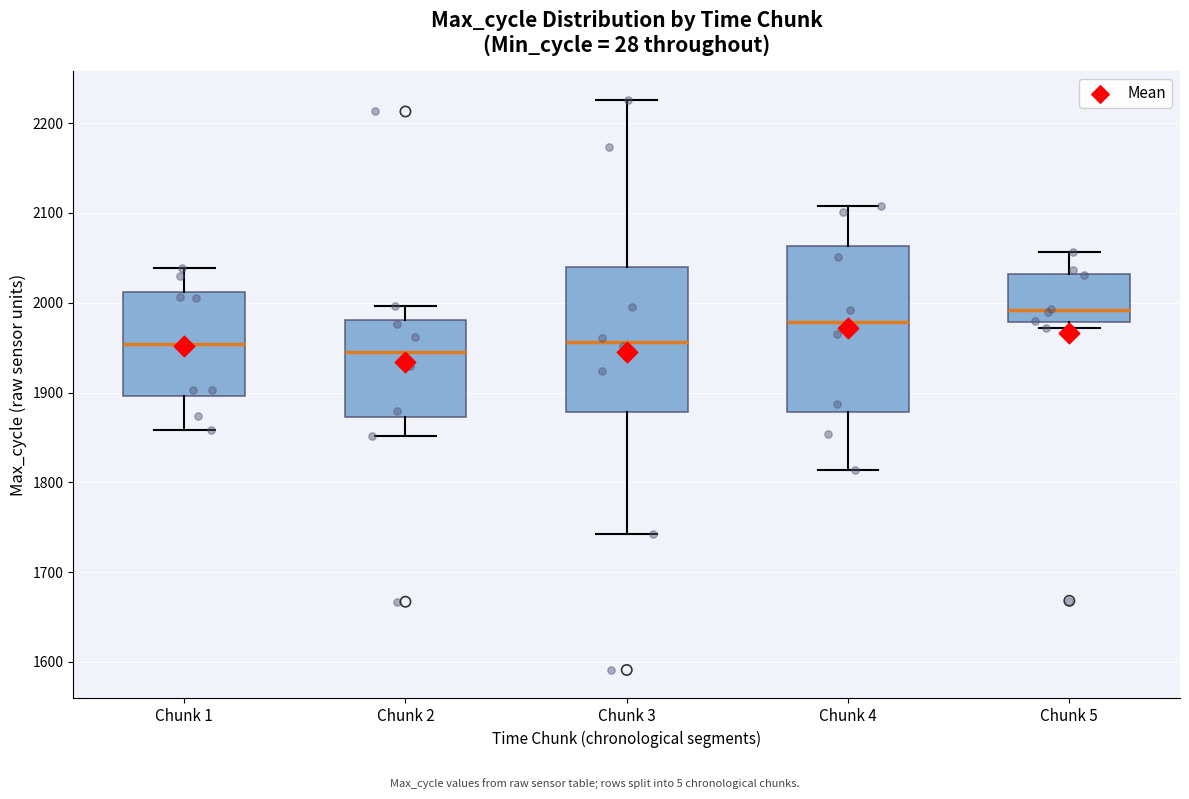

Reading left to right, read every box against the y-axis: the position of its median line, the range the box covers, and the ends of its whiskers. The values are not printed on the chart, so give them approximately, as read against the axis.

Chunk 1: median 1950, box 1900 to 2010, whiskers 1860 to 2040
Chunk 2: median 1950, box 1870 to 1980, whiskers 1850 to 2000
Chunk 3: median 1960, box 1880 to 2040, whiskers 1740 to 2230
Chunk 4: median 1980, box 1880 to 2060, whiskers 1810 to 2110
Chunk 5: median 1990, box 1980 to 2030, whiskers 1970 to 2060